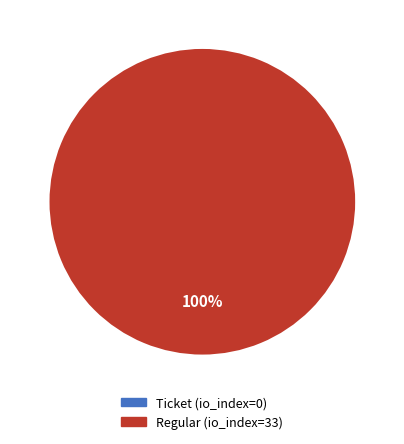

Does Regular represent more than half of the total?

Yes